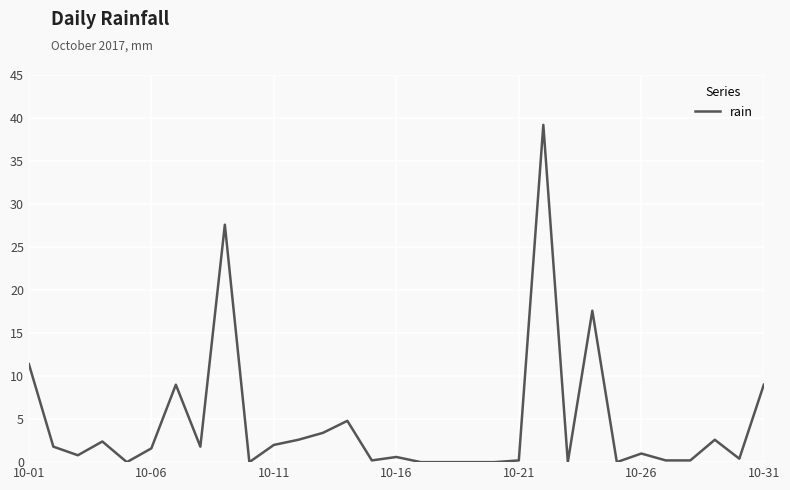

What is the difference between the maximum and minimum values?

39.2